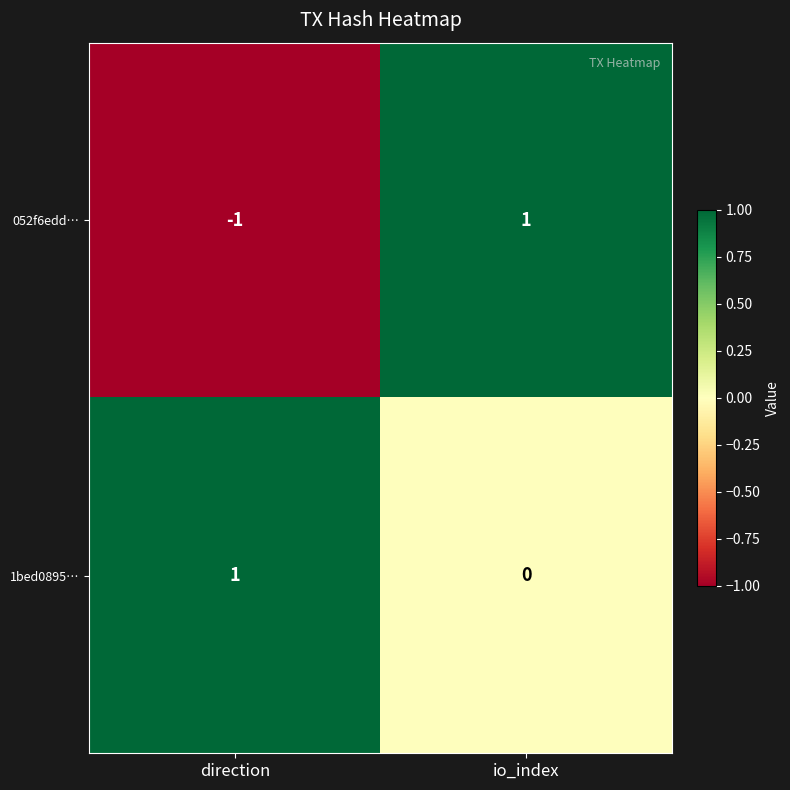

List the series in order of their overall mean, lowest first.

052f6edd…, 1bed0895…